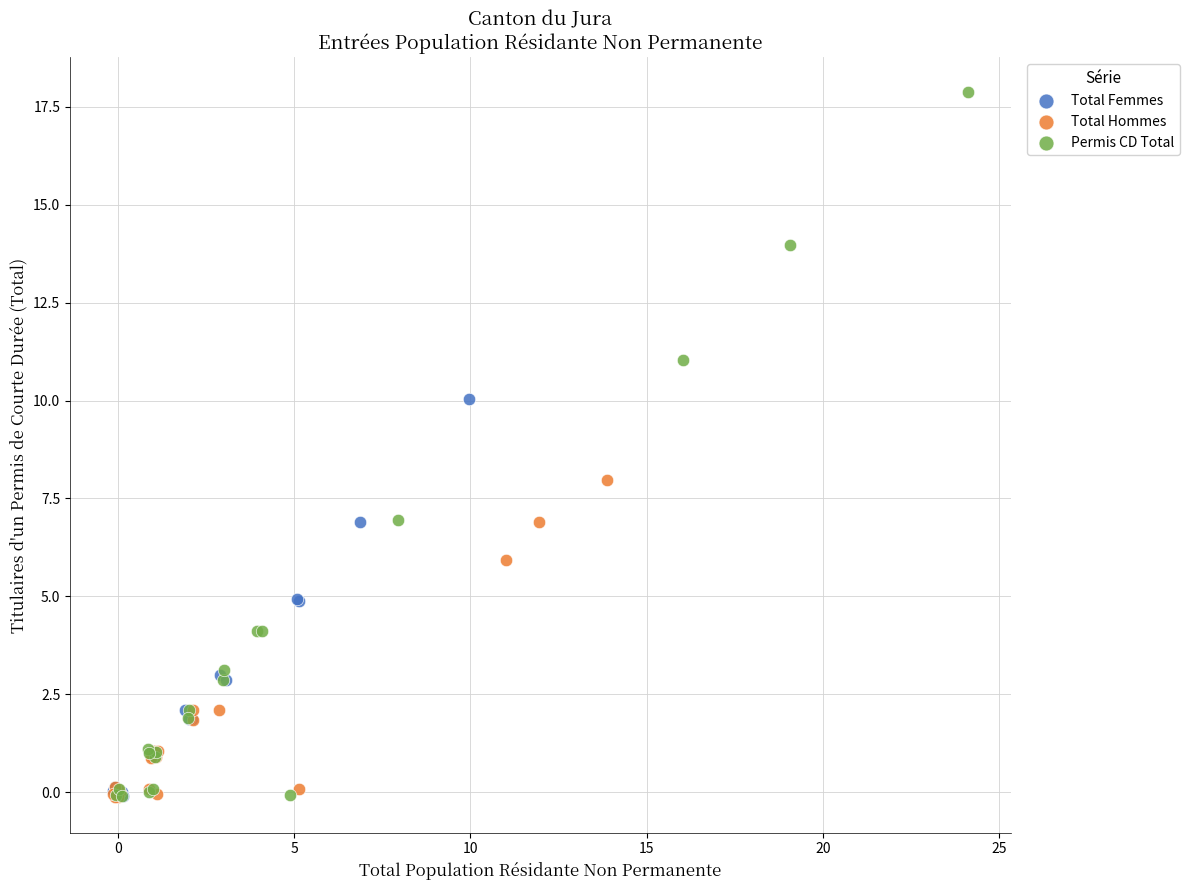

Which series has the widest spread of Y values?

Permis CD Total